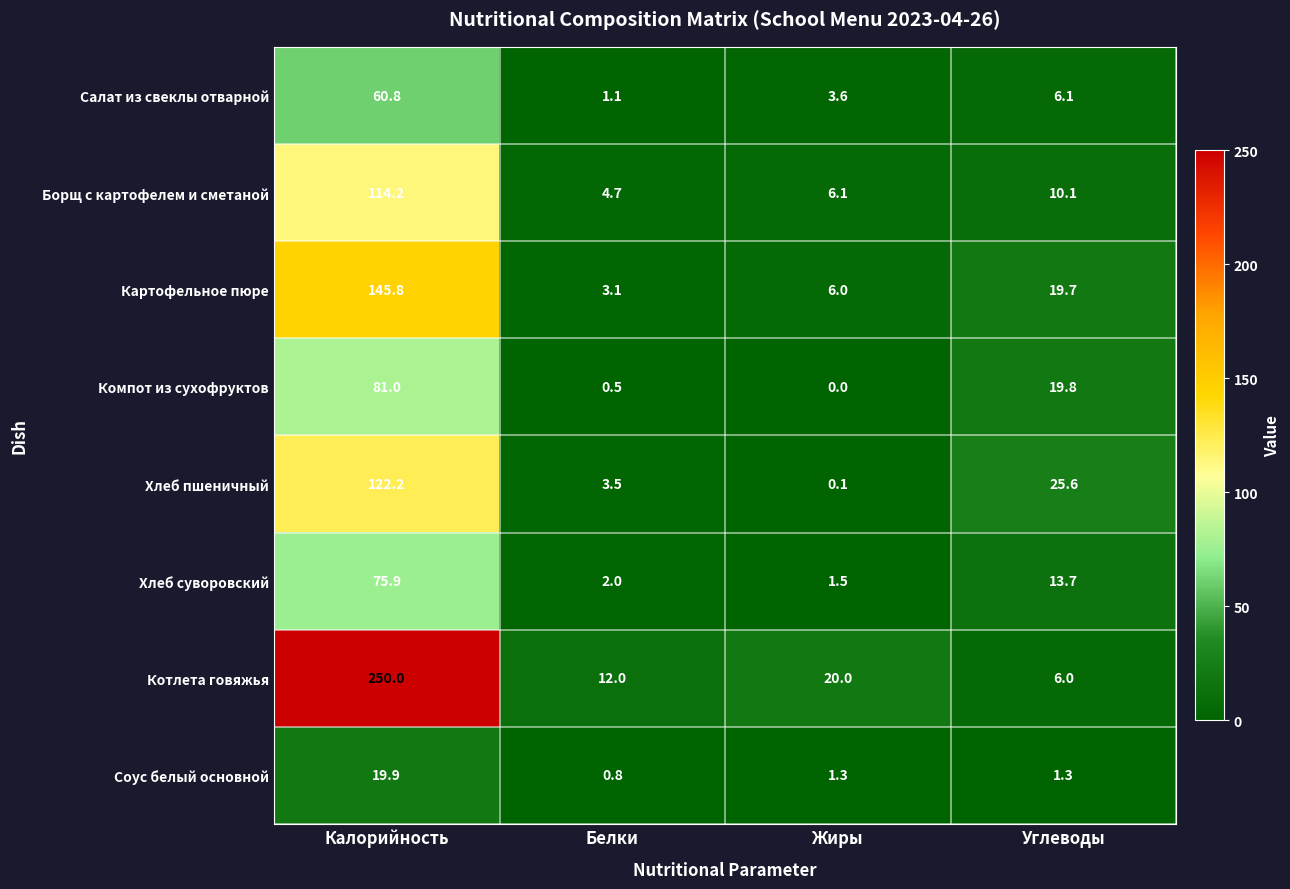

Rank the series by their maximum value, from lowest to highest.

Соус белый основной, Салат из свеклы отварной, Хлеб суворовский, Компот из сухофруктов, Борщ с картофелем и сметаной, Хлеб пшеничный, Картофельное пюре, Котлета говяжья